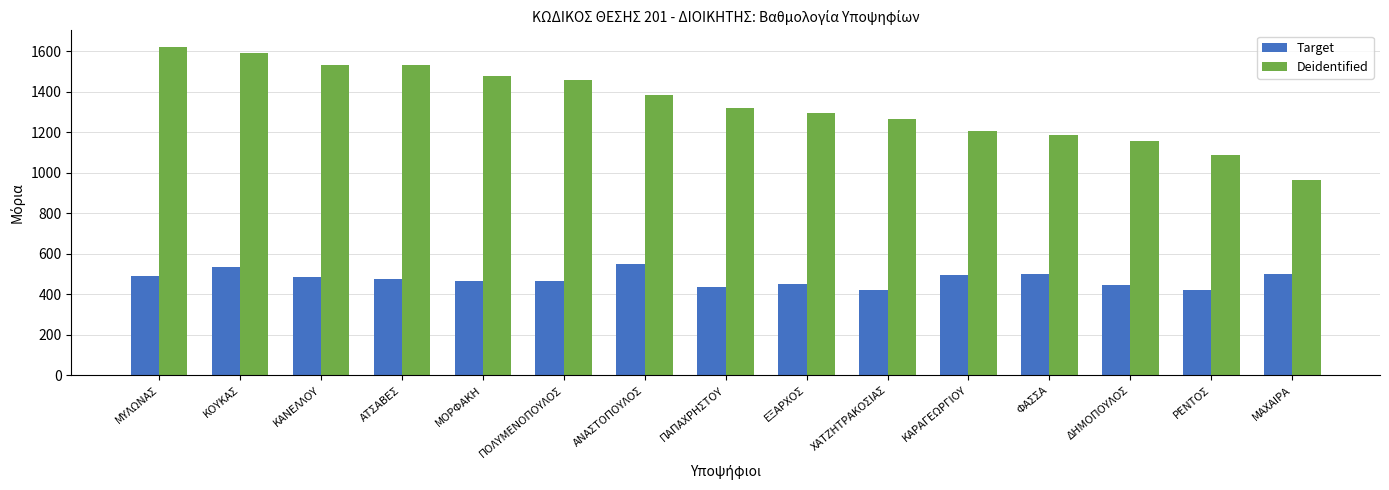

What position from the left is ΡΕΝΤΟΣ?

14